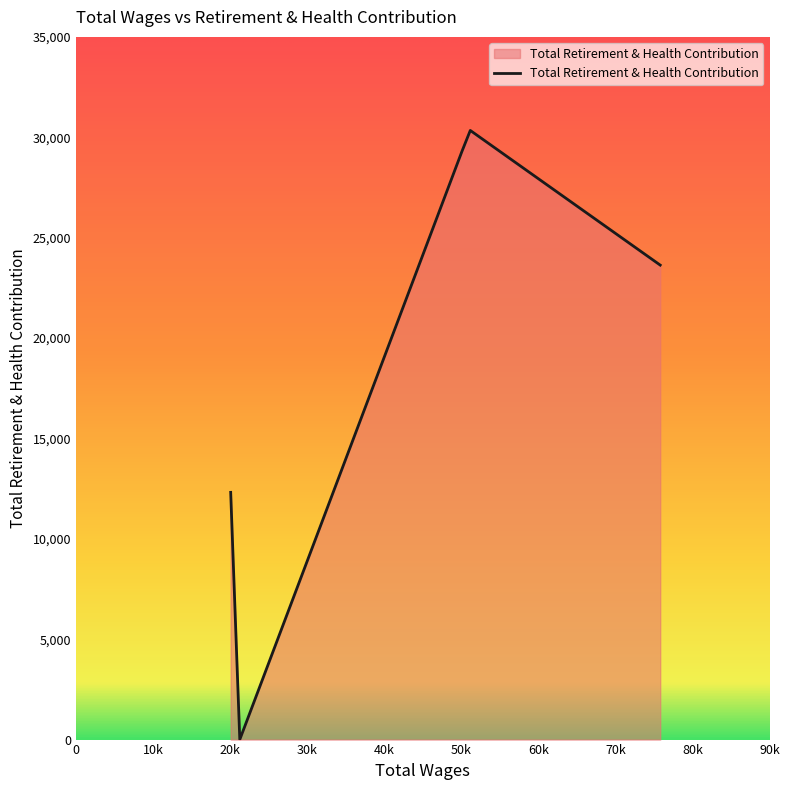

What is the greatest value displayed?

30340